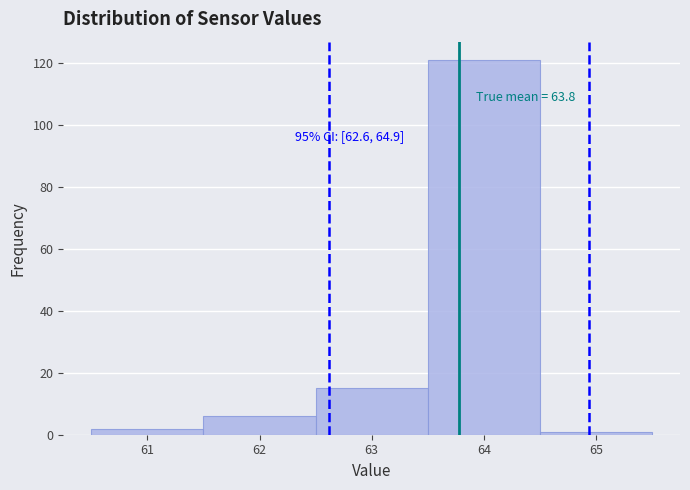

Which range on the x-axis has the tallest bar?

63.5 to 64.5